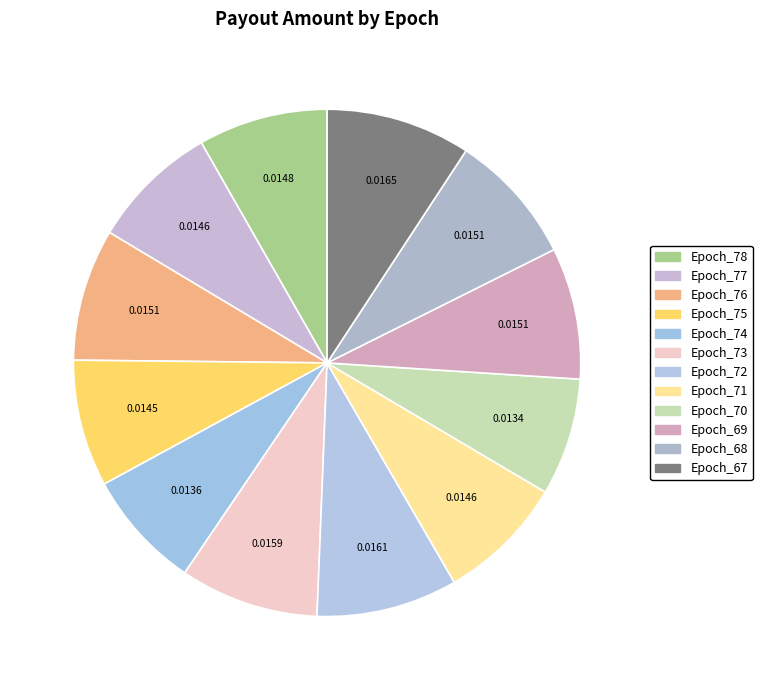

To the nearest percent, what is the difference between the Epoch_76 and Epoch_70 slice percentages?

1%